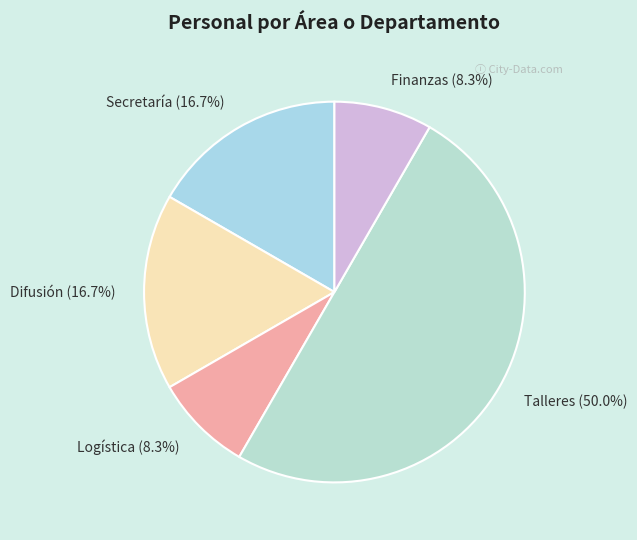

To the nearest percent, what portion does Secretaría represent?

17%